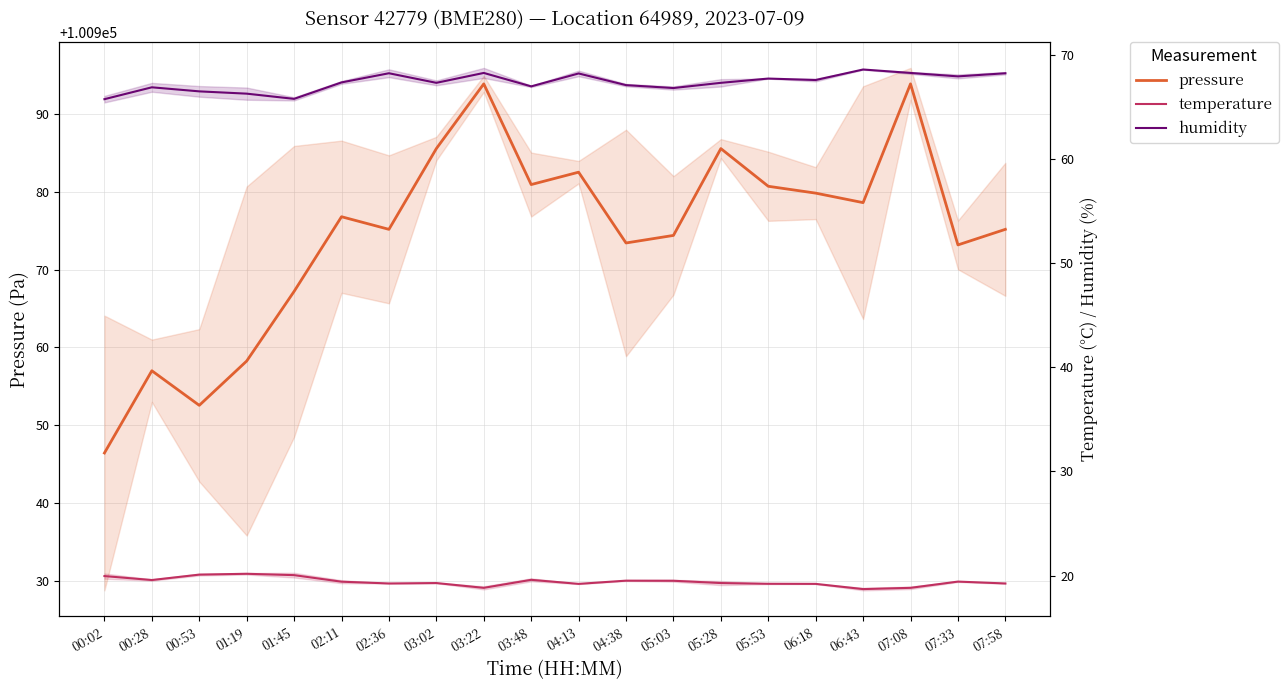

What is the sum of the humidity values at 07:33 and 01:19?

134.2